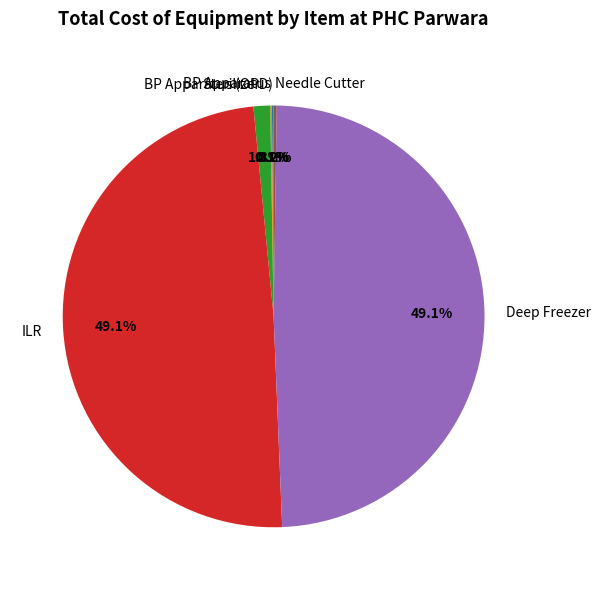

How much of the chart is everything except Deep Freezer?

50.9%